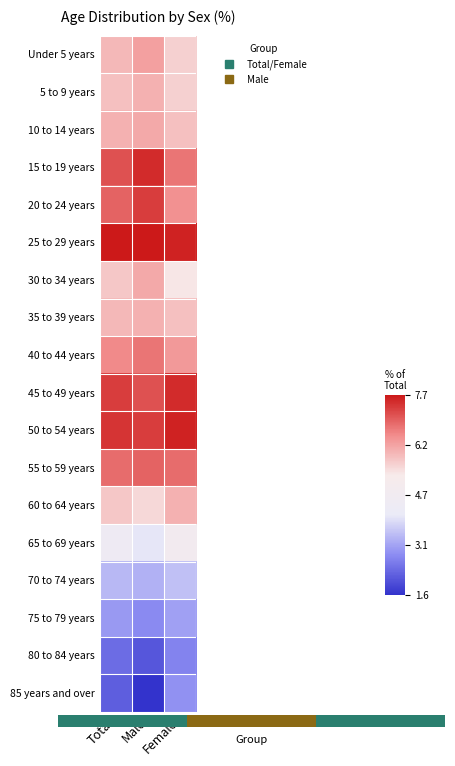

How many categories are shown in the chart?

3